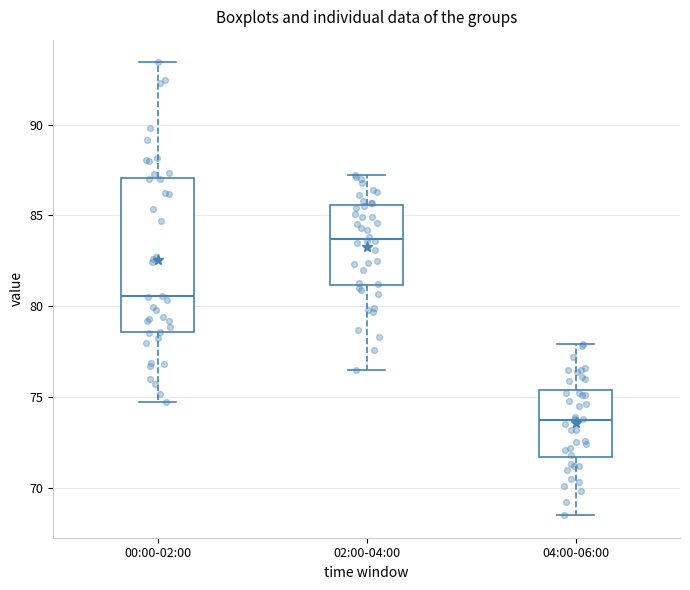

Which box is the tallest, from its lower edge to its upper edge?

00:00-02:00